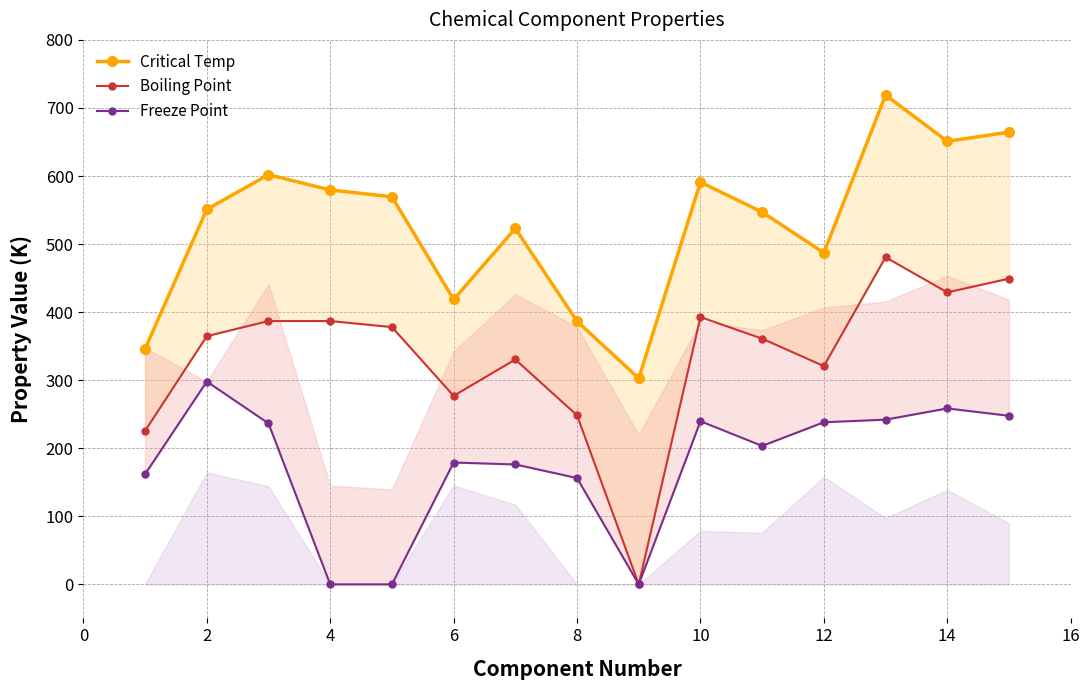

True or false: Freeze Point has more than 0 points higher than both neighbors.

True